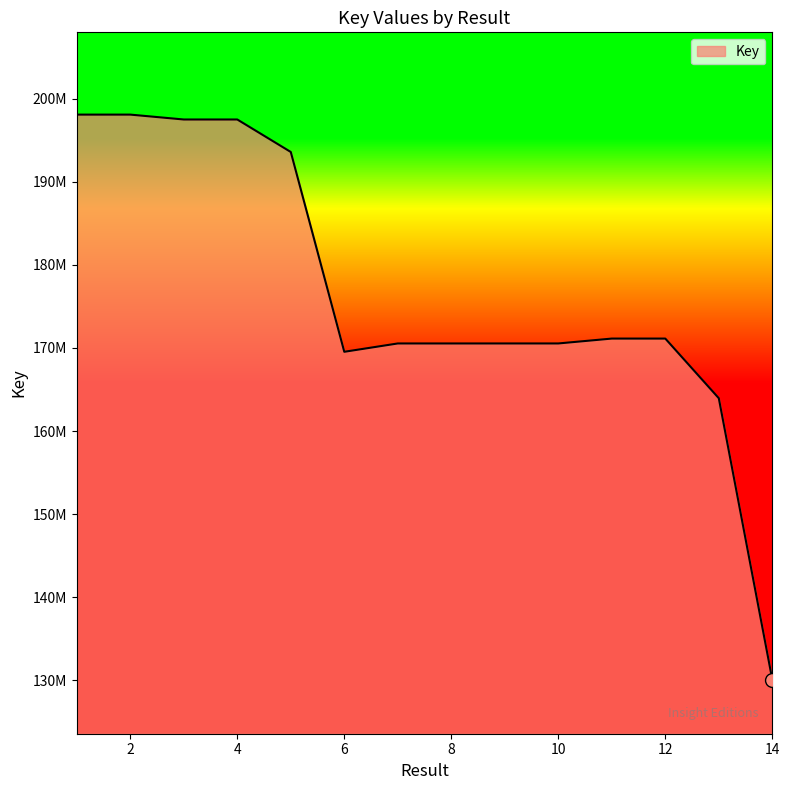

Rank the categories by value from lowest to highest.

14, 13, 6, 8, 7, 9, 10, 12, 11, 5, 4, 3, 1, 2